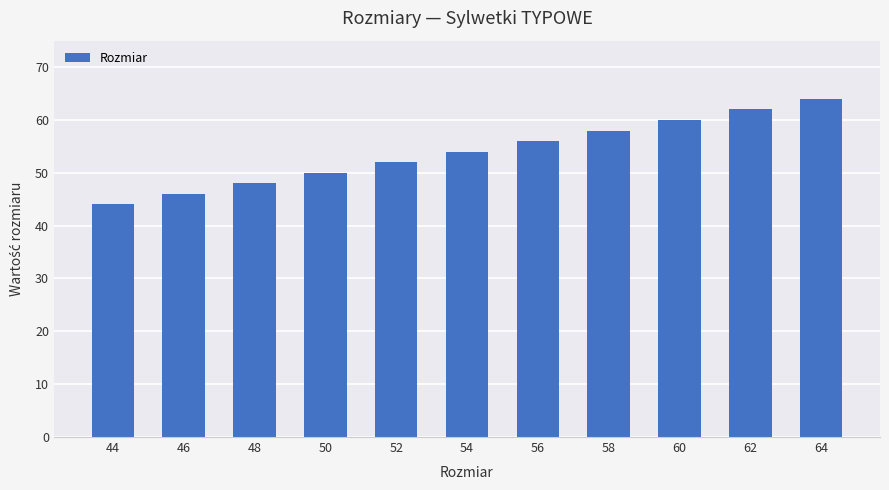

Which has a higher value, 54 or 48?

54